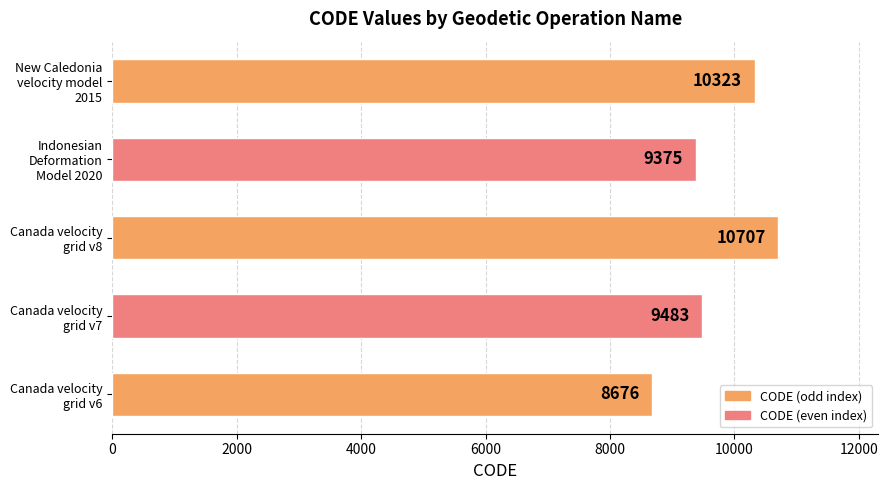

What is the maximum value shown in the chart?

10707